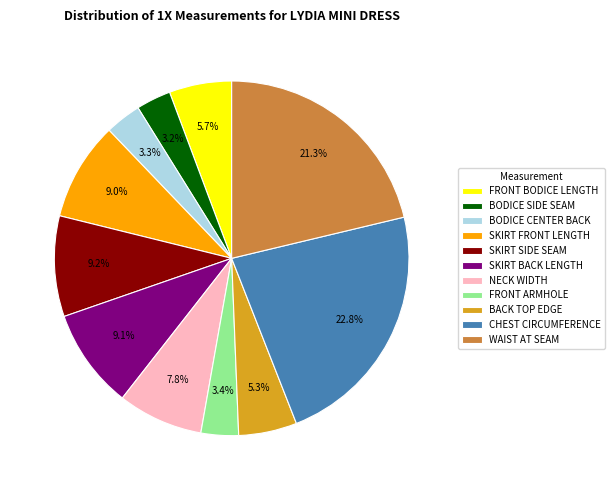

What is the ratio of the value at SKIRT FRONT LENGTH to the value at SKIRT BACK LENGTH?

1.0